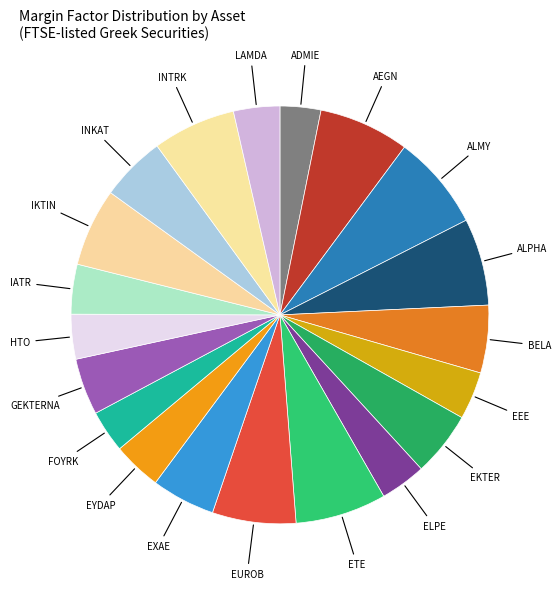

Between INKAT and EYDAP, which is larger?

INKAT